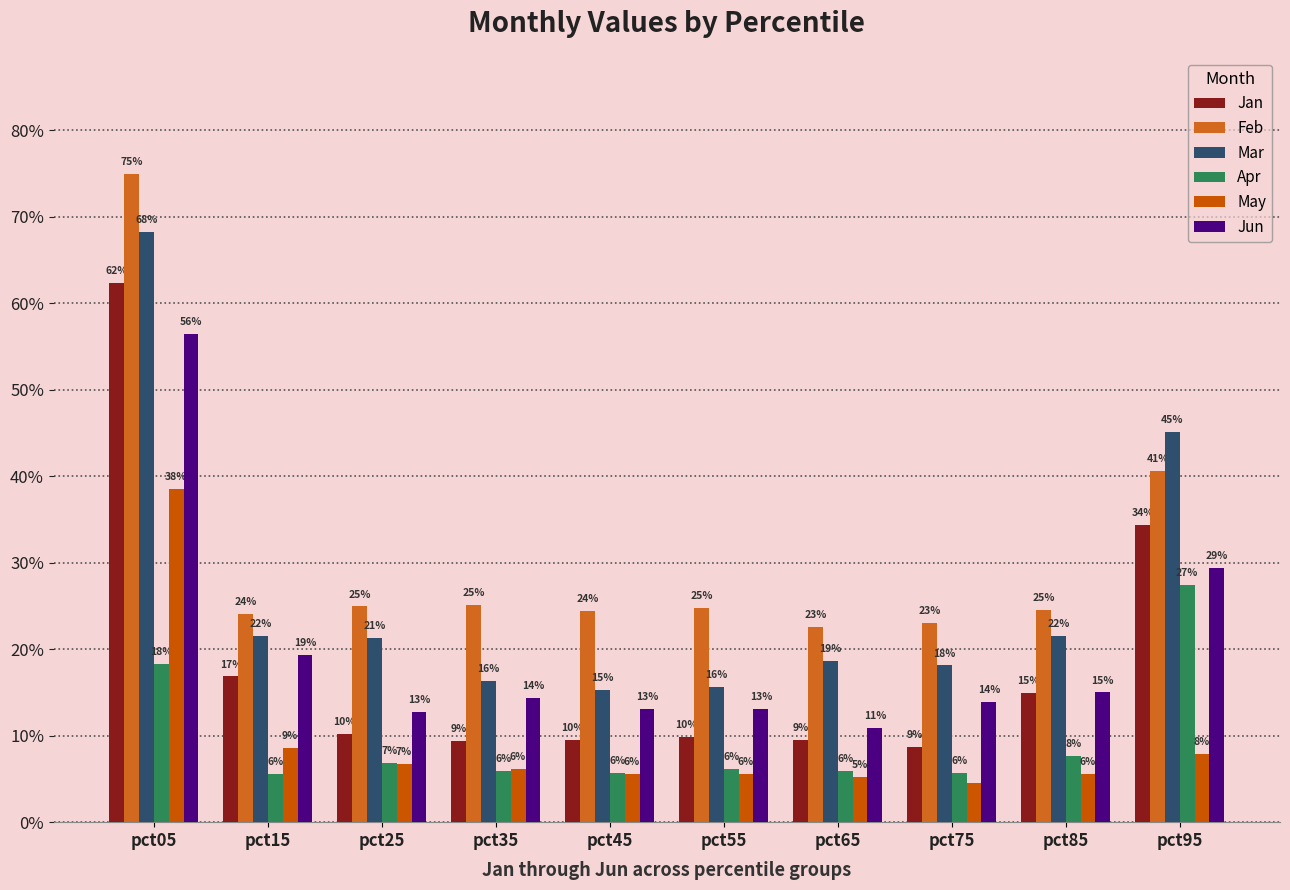

Reading right to left, transcribe all the data shown in this chart.

Jan: pct95=0.3	pct85=0.1	pct75=0.1	pct65=0.1	pct55=0.1	pct45=0.1	pct35=0.1	pct25=0.1	pct15=0.2	pct05=0.6
Feb: pct95=0.4	pct85=0.2	pct75=0.2	pct65=0.2	pct55=0.2	pct45=0.2	pct35=0.3	pct25=0.2	pct15=0.2	pct05=0.7
Mar: pct95=0.5	pct85=0.2	pct75=0.2	pct65=0.2	pct55=0.2	pct45=0.2	pct35=0.2	pct25=0.2	pct15=0.2	pct05=0.7
Apr: pct95=0.3	pct85=0.1	pct75=0.1	pct65=0.1	pct55=0.1	pct45=0.1	pct35=0.1	pct25=0.1	pct15=0.1	pct05=0.2
May: pct95=0.1	pct85=0.1	pct75=0.0	pct65=0.1	pct55=0.1	pct45=0.1	pct35=0.1	pct25=0.1	pct15=0.1	pct05=0.4
Jun: pct95=0.3	pct85=0.1	pct75=0.1	pct65=0.1	pct55=0.1	pct45=0.1	pct35=0.1	pct25=0.1	pct15=0.2	pct05=0.6